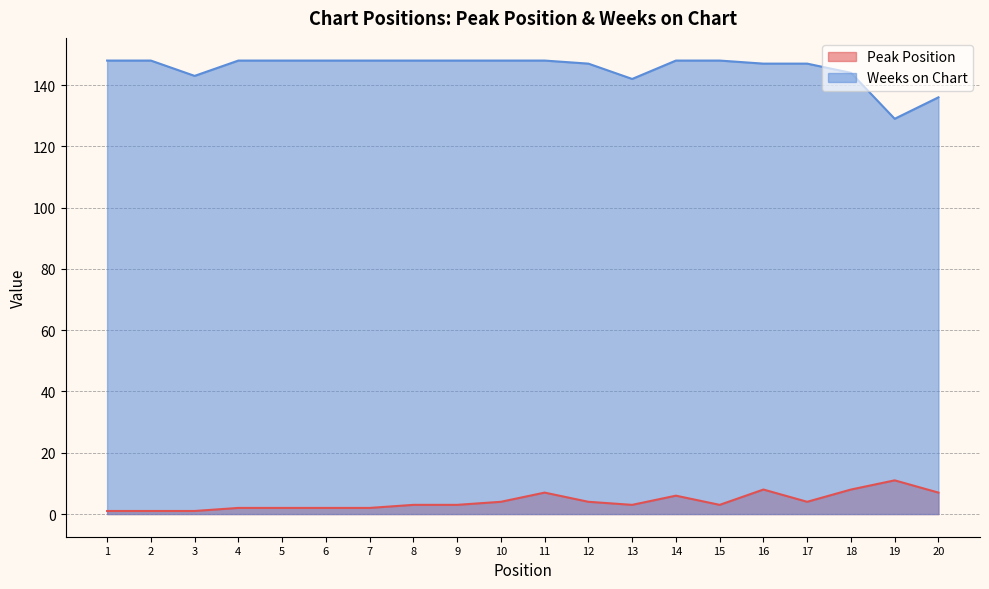

What is the value of the Peak Position point at the 19th from the left?

11